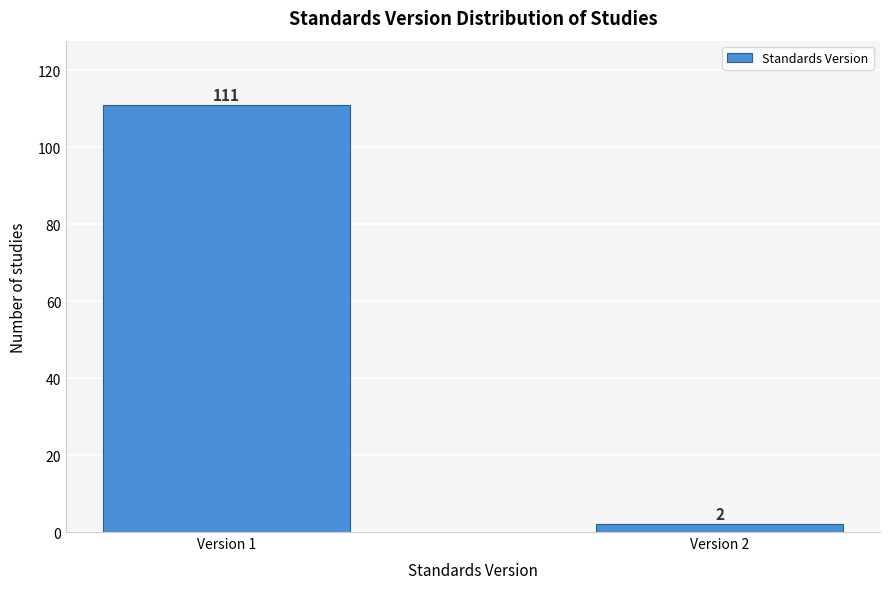

Reading left to right, what are all the values shown in this chart?

111	2